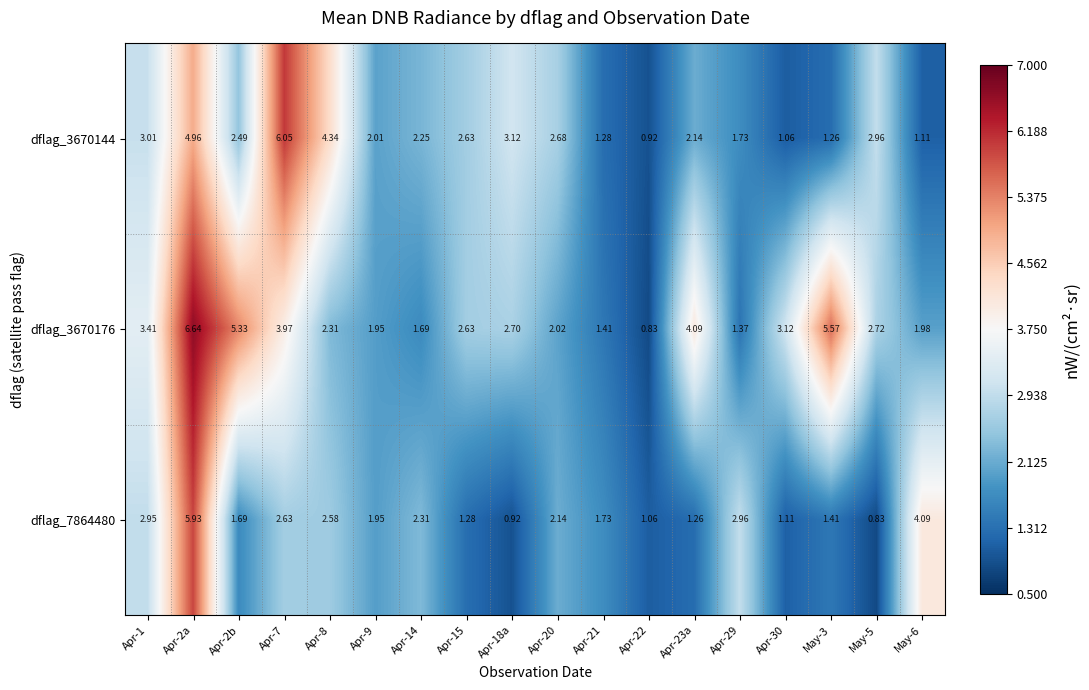

Is the value of dflag_3670176 at Apr-9 greater than the value of dflag_7864480 at May-3?

Yes